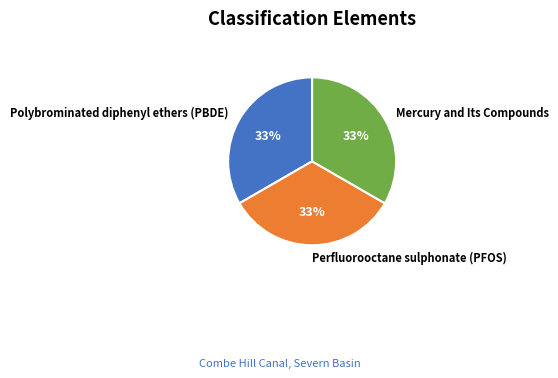

Is there a majority slice in this chart?

No